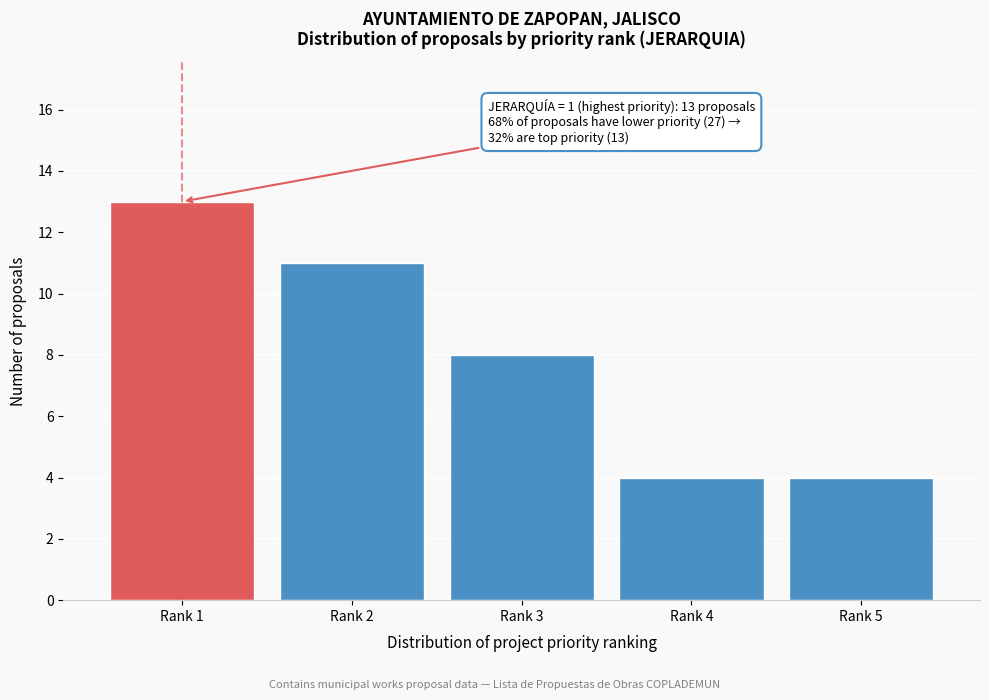

Reading right to left, transcribe all the data shown in this chart.

4	4	8	11	13